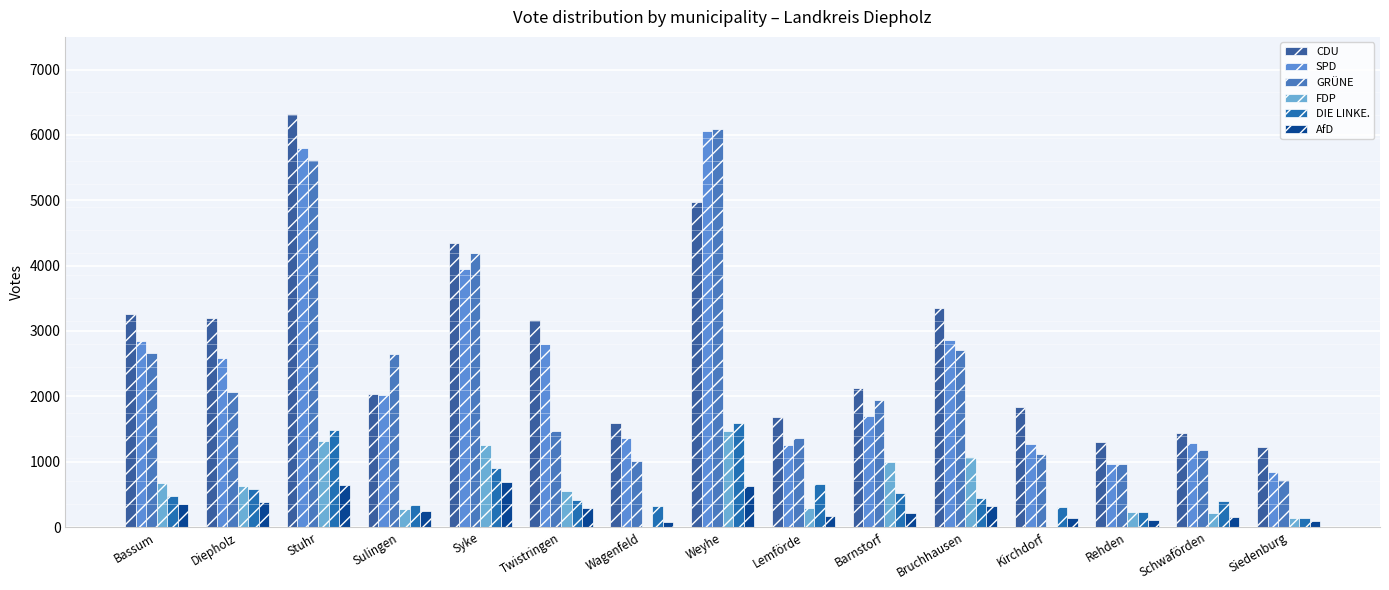

How many categories are shown in the chart?

15